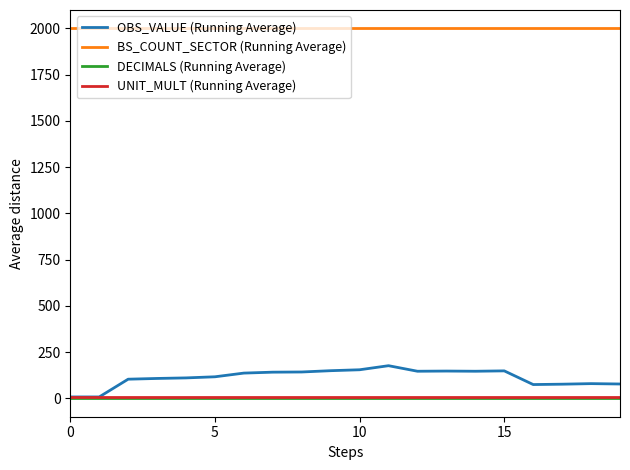

True or false: UNIT_MULT (Running Average) and BS_COUNT_SECTOR (Running Average) cross at least once.

False